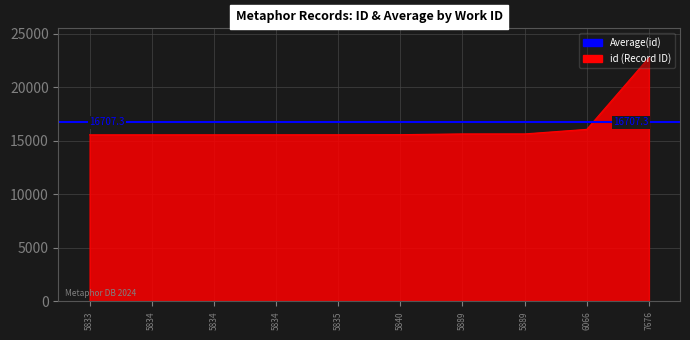

What is the difference between the values at 5833 and 5835?

6